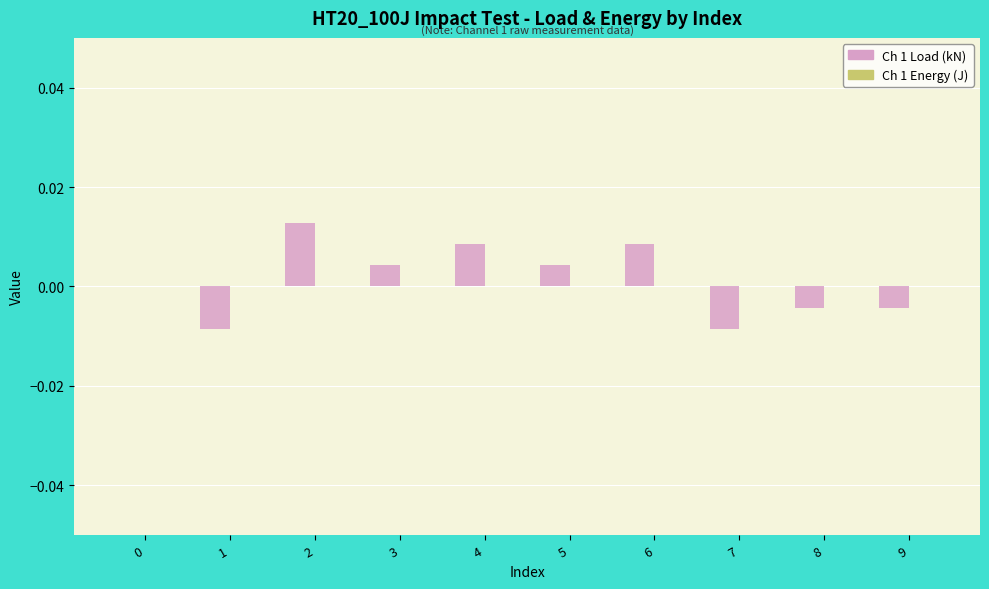

Is it true that the value at 2 is 0.0?

True